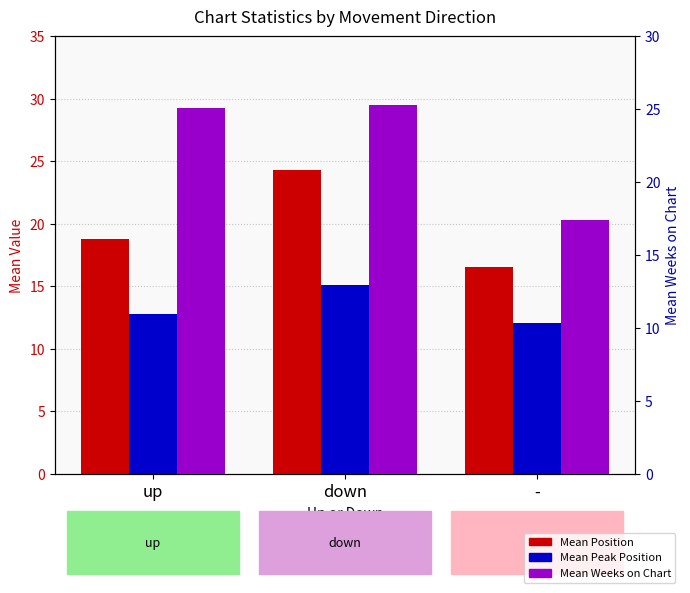

At how many categories does at least one series exceed 23?

2